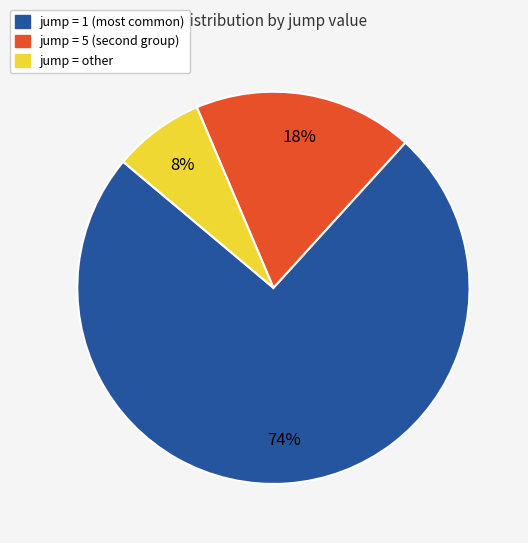

Count the number of slices in the pie.

3